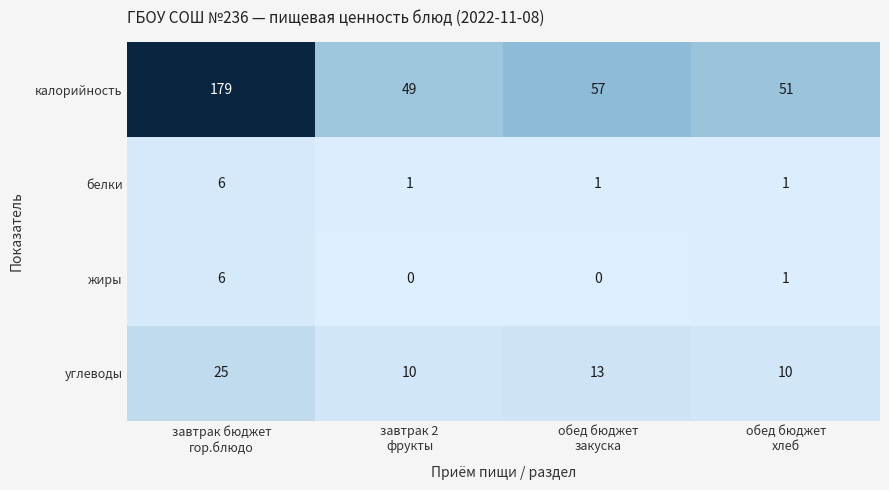

Rank the series at обед бюджет
закуска from lowest to highest value.

жиры, белки, углеводы, калорийность